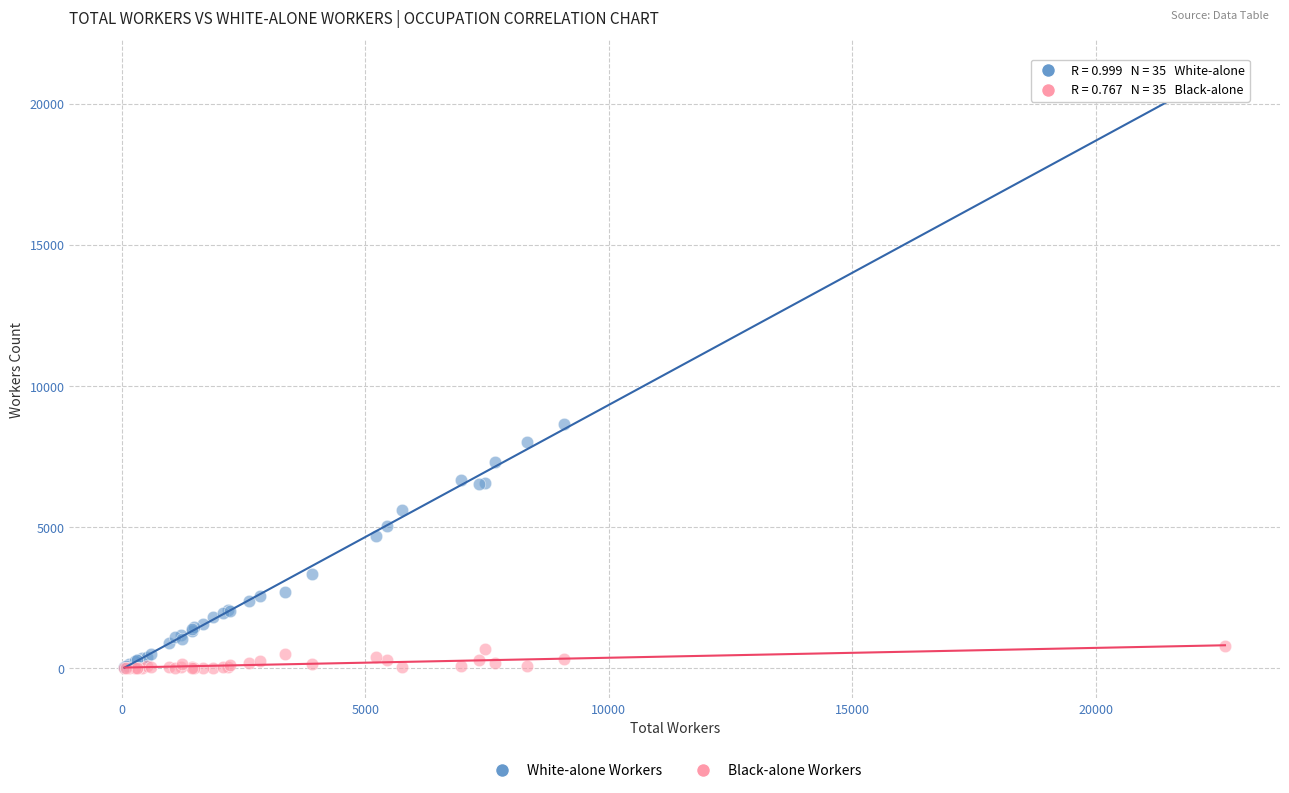

In the White-alone Workers series, what Y value is closest to 10622?

8670